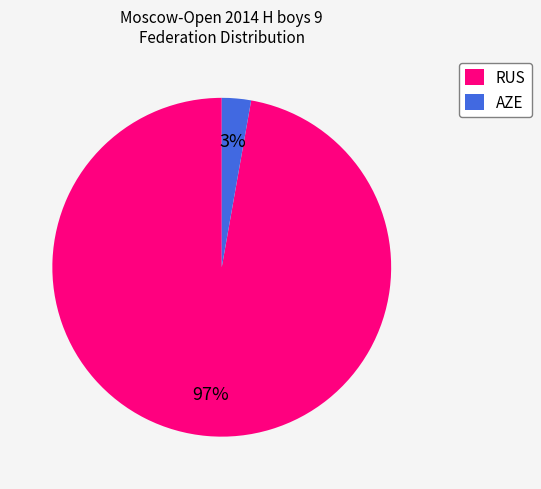

Rank the categories by value from lowest to highest.

AZE, RUS